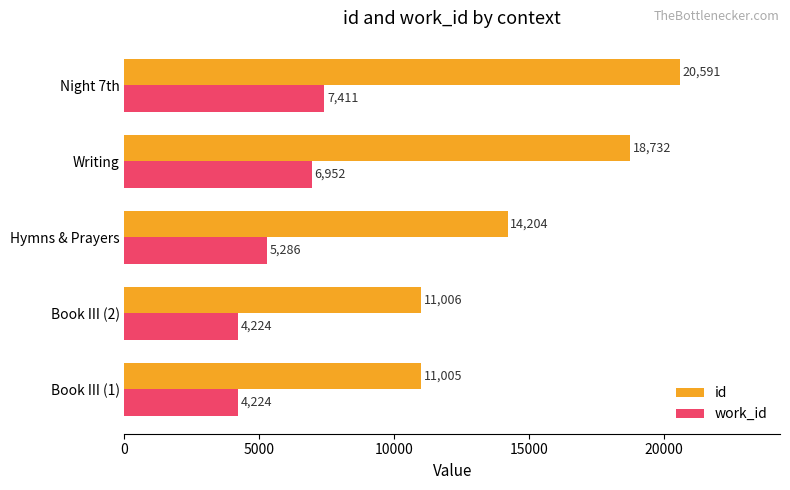

Which series changed the most between Book III (2) and Night 7th?

id